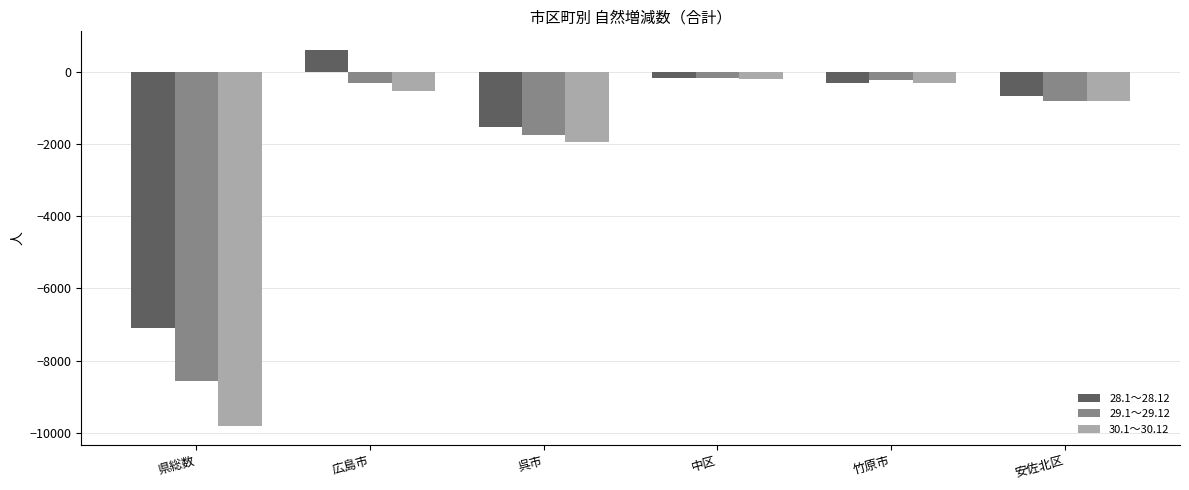

The value of 29.1～29.12 at 広島市 is -317. True or false?

True